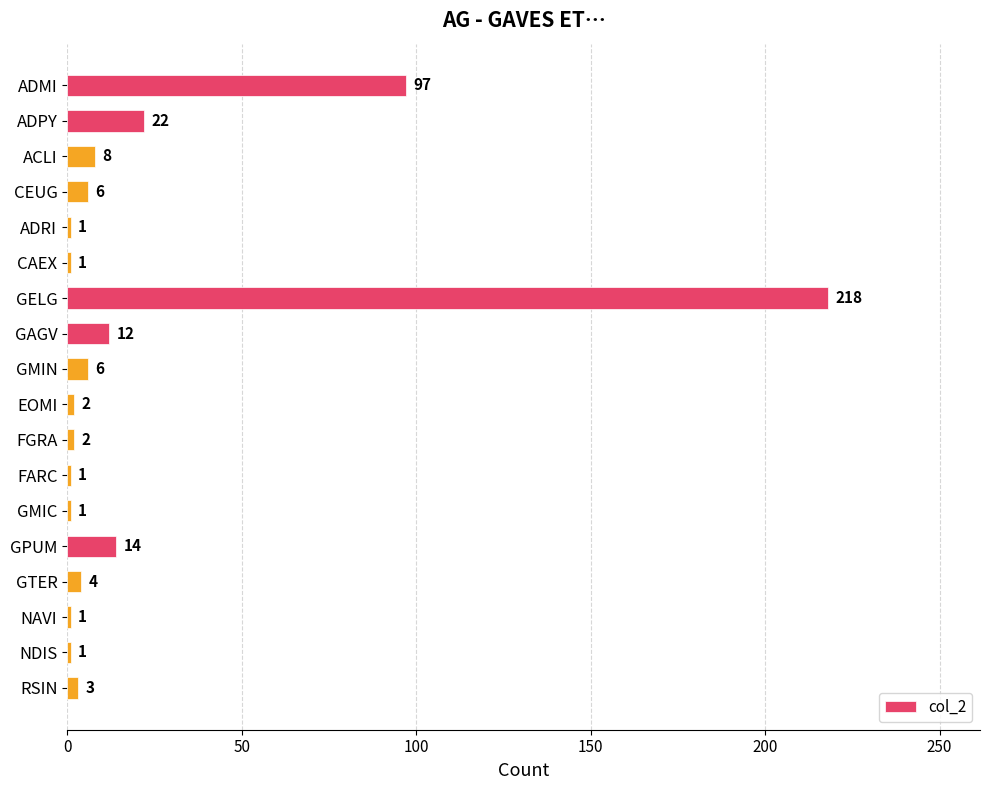

Reading top to bottom, what are all the values shown in this chart?

97	22	8	6	1	1	218	12	6	2	2	1	1	14	4	1	1	3